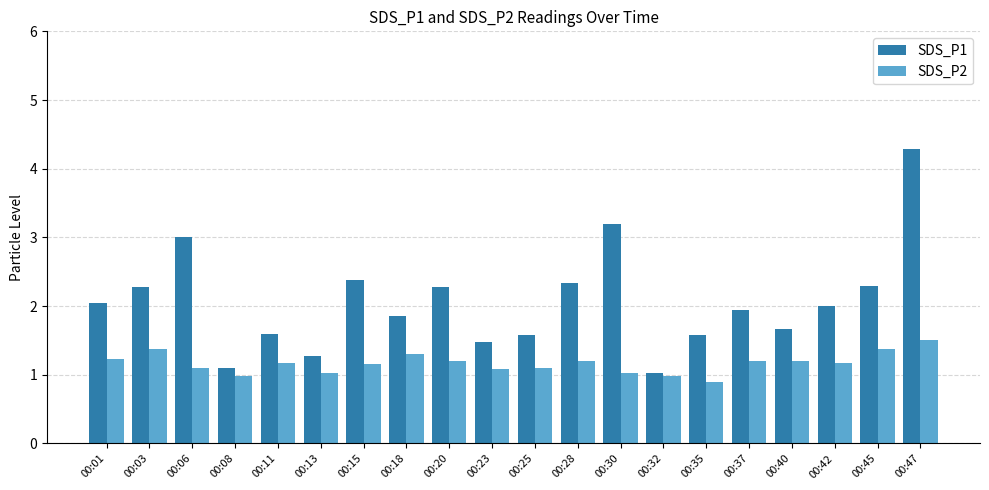

Where does the SDS_P1 series first go above 2?

00:01